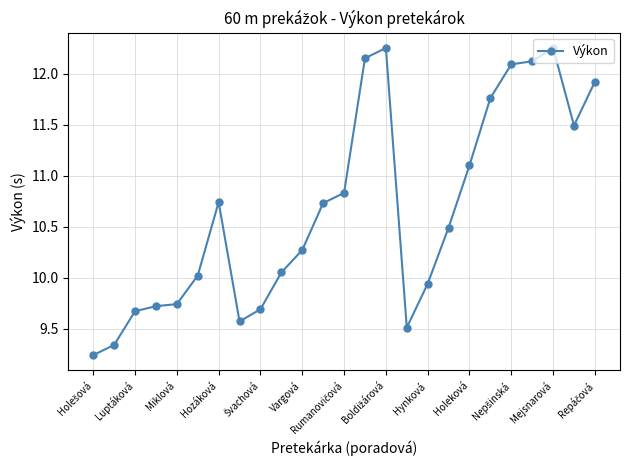

True or false: there are more than 0 points higher than both neighbors.

True